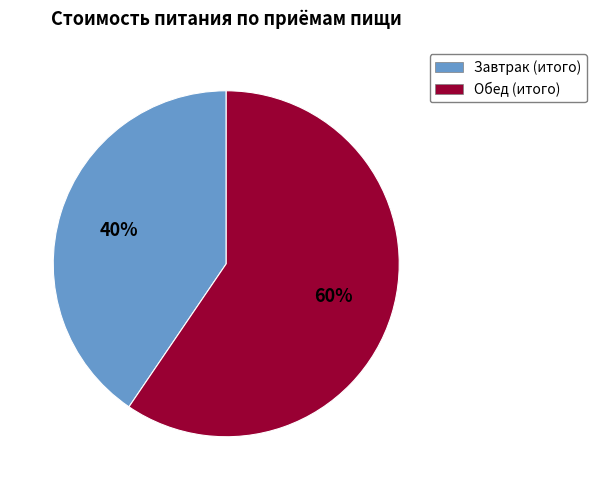

To the nearest percent, what is the average slice percentage?

50%